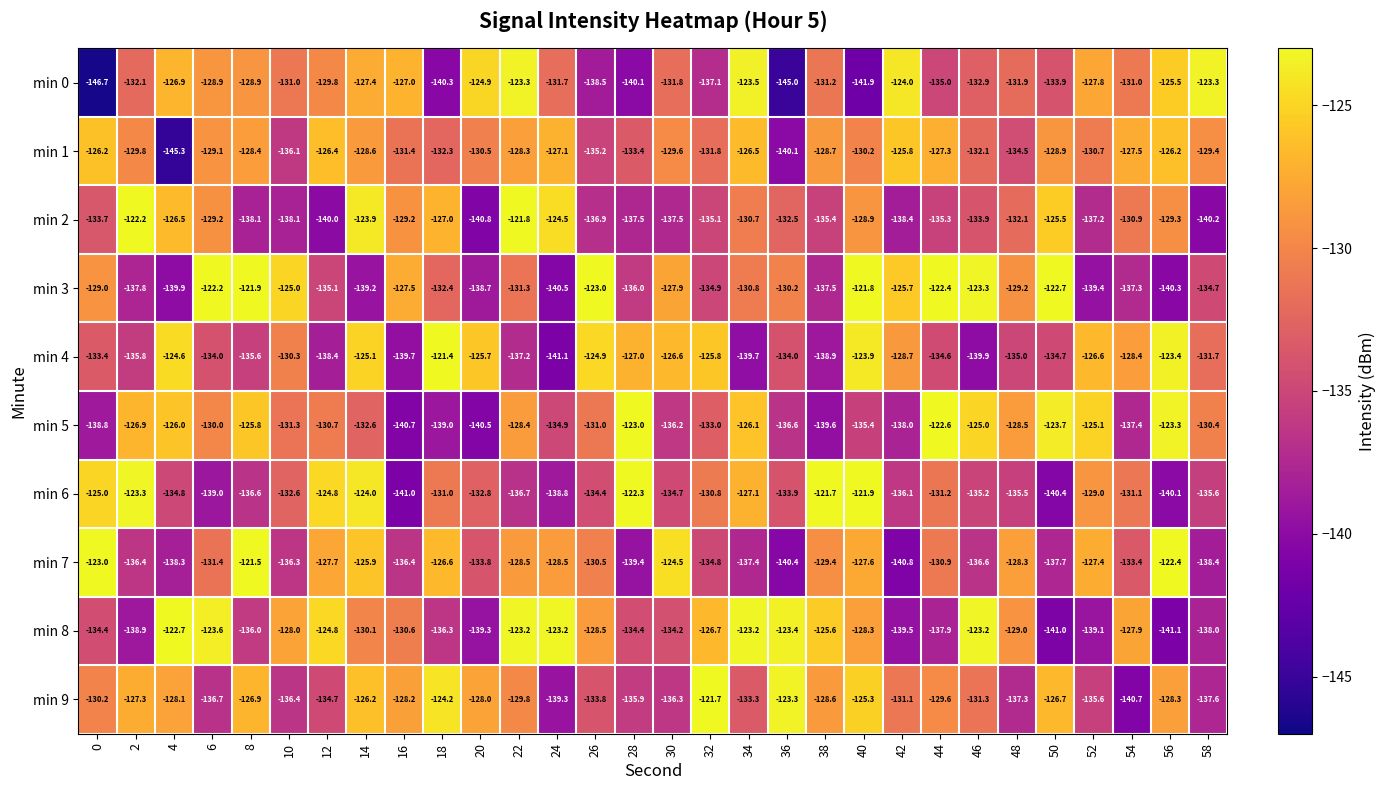

At which category is the sum across all series the highest?

14